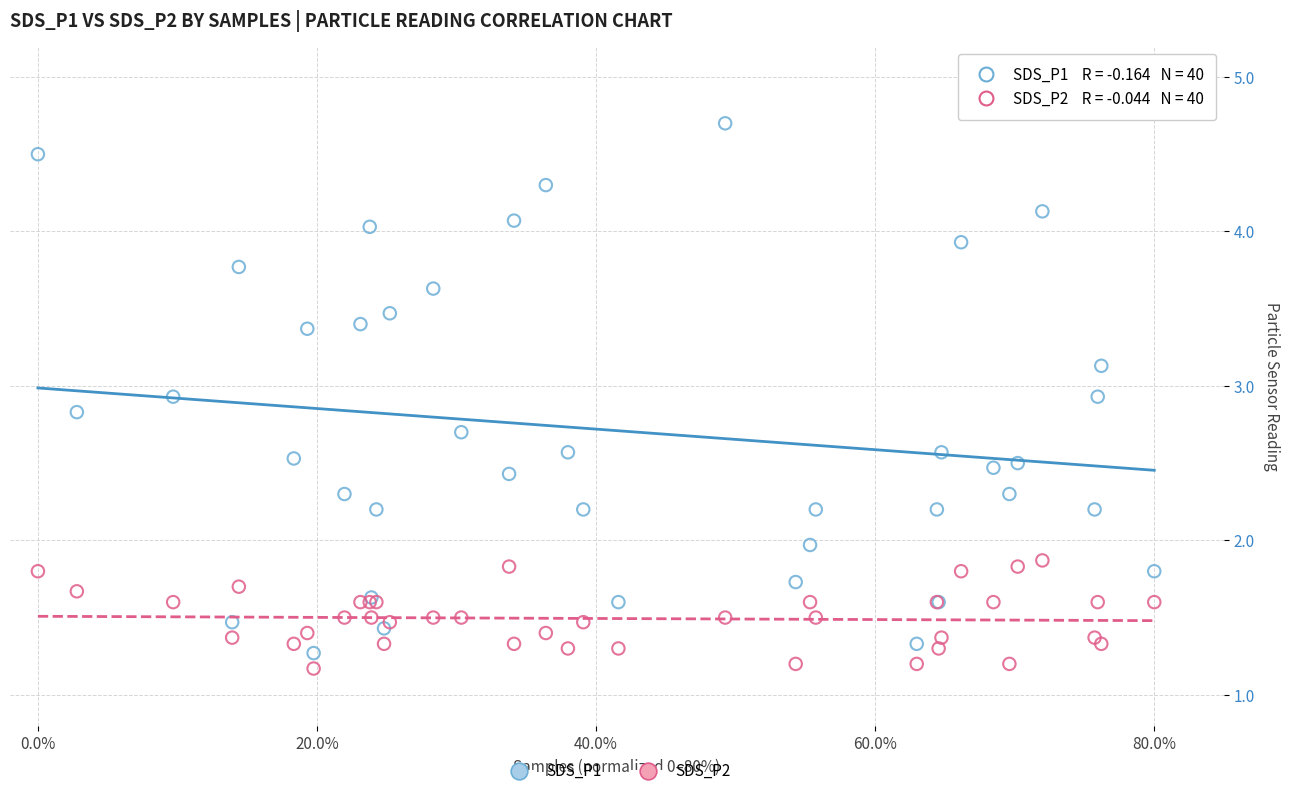

What is the X range (max minus min) for the scatter plot?

80.0